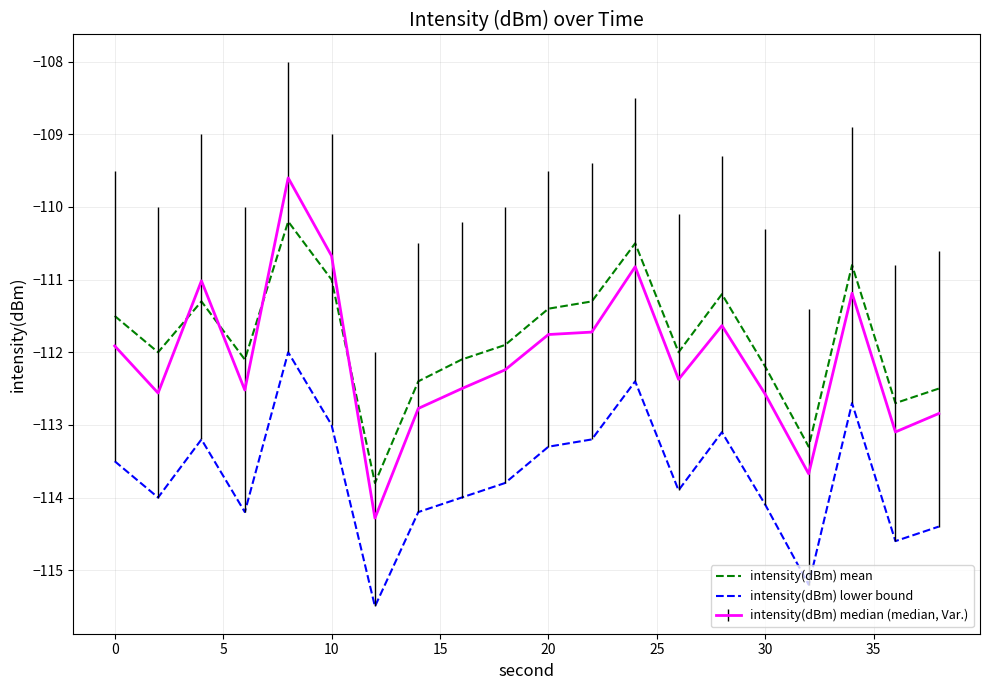

What is the difference between the maximum and minimum values in the intensity(dBm) lower bound series?

3.5